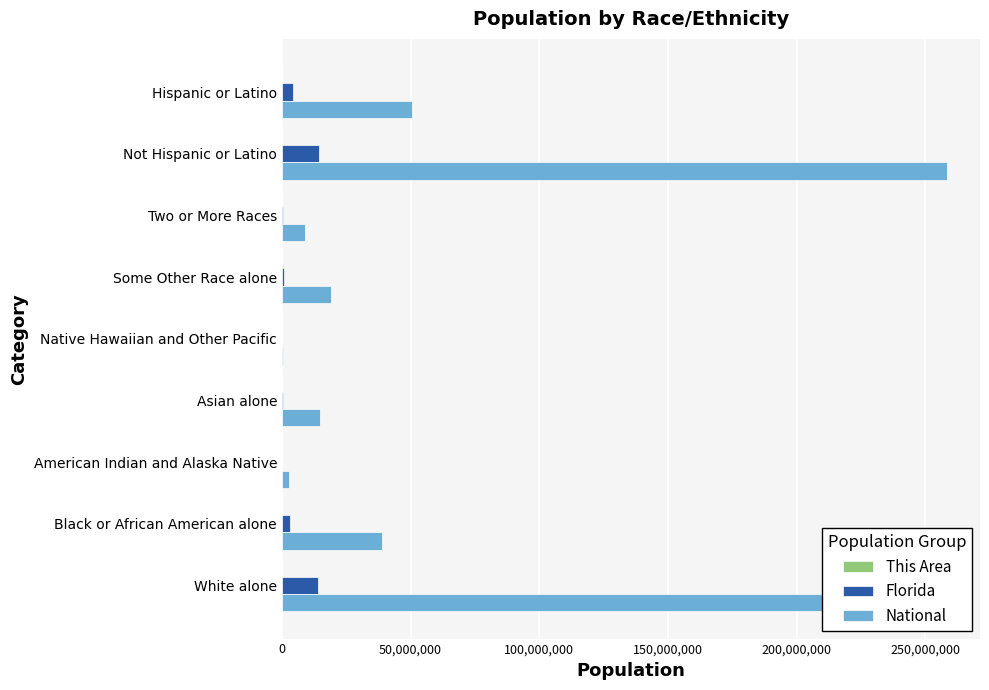

Which category has the highest value in the National series?

Not Hispanic or Latino